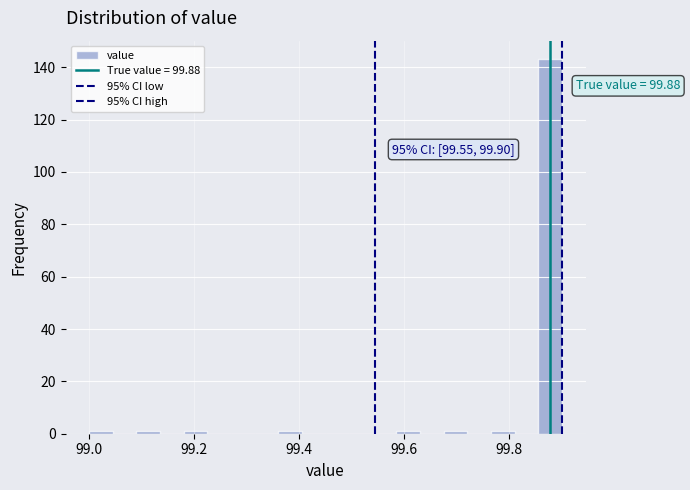

Read against the x-axis, roughly where is the centre of the tallest bar?

99.88